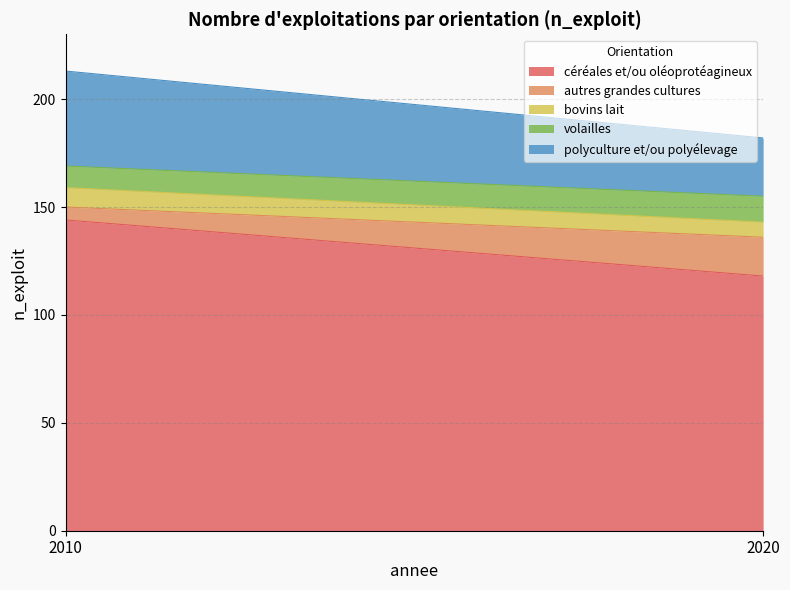

Which category has the lowest value across all series?

2010